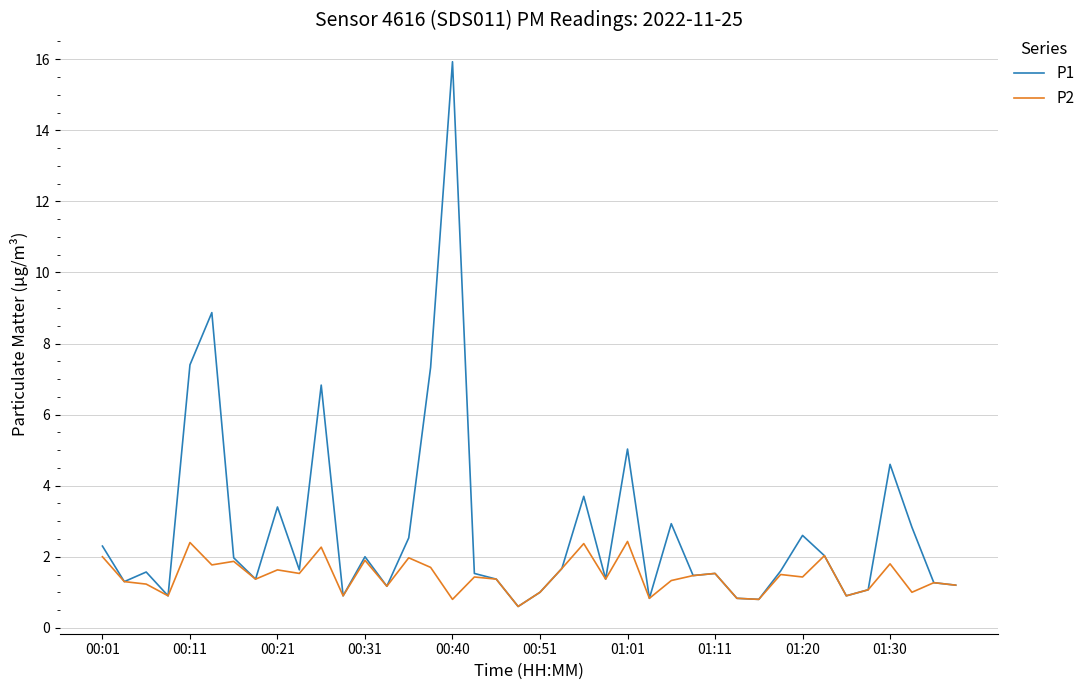

Which series has the widest spread of values?

P1